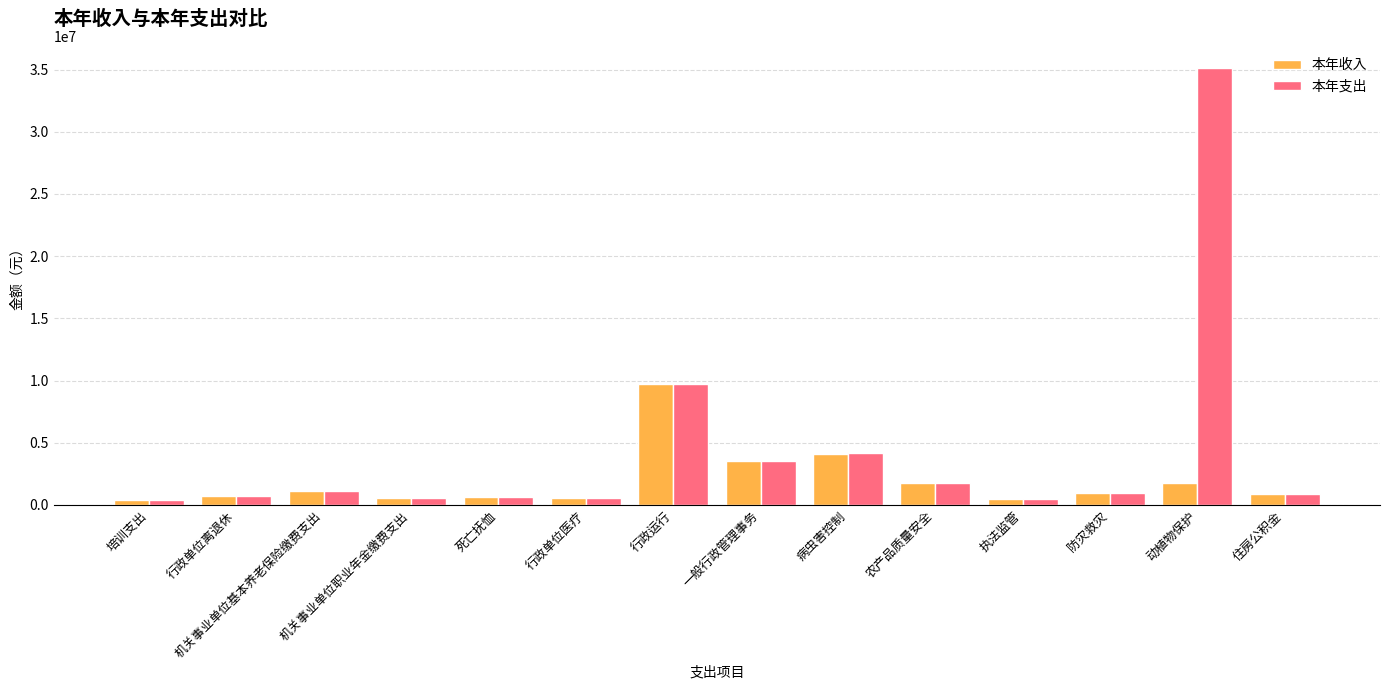

List the series in order of their peak value, highest first.

本年支出, 本年收入